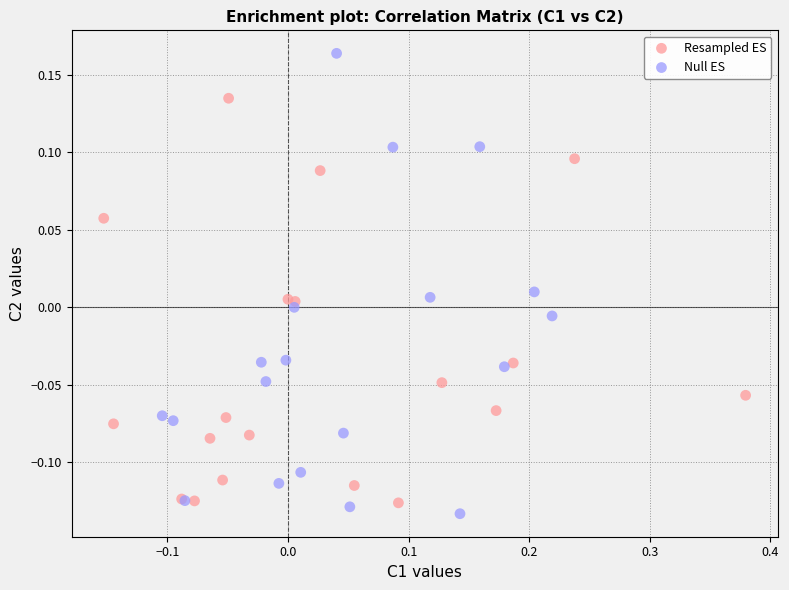

Which series reaches the maximum Y coordinate?

Null ES